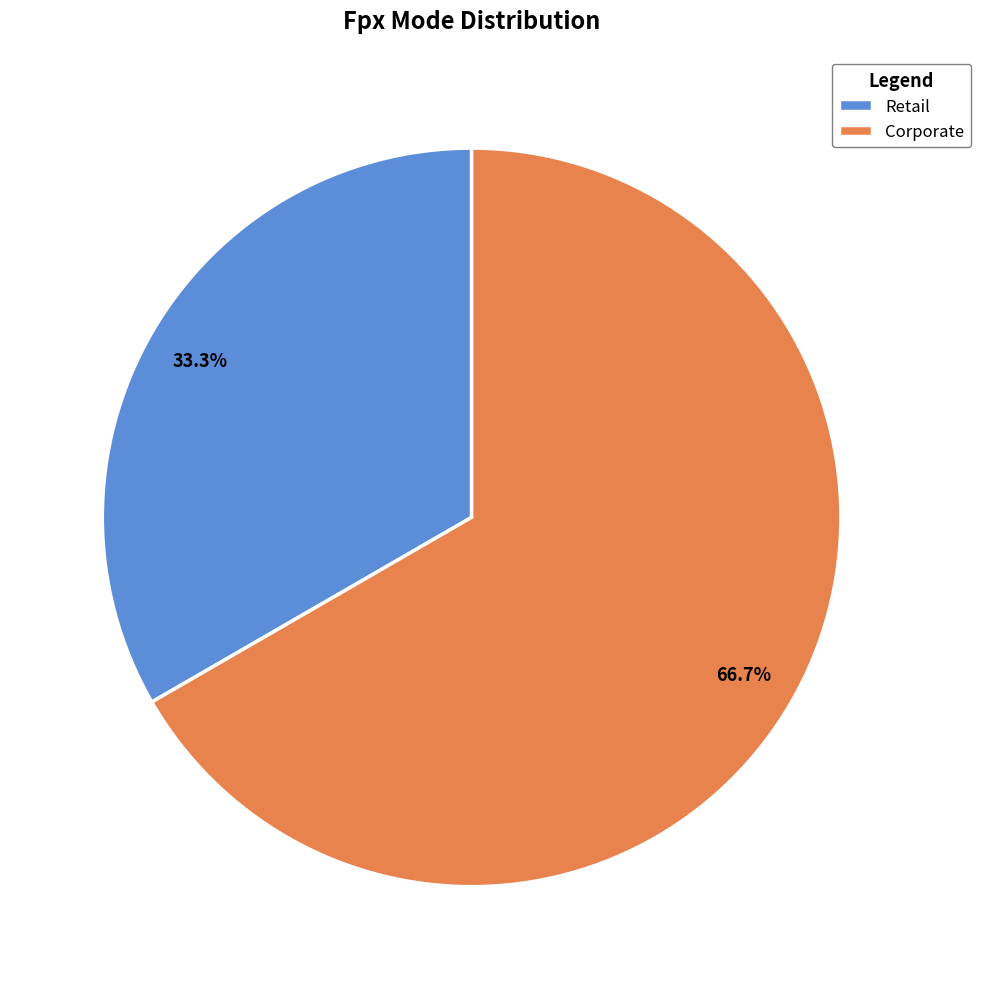

True or false: Corporate accounts for 67% of the total.

True